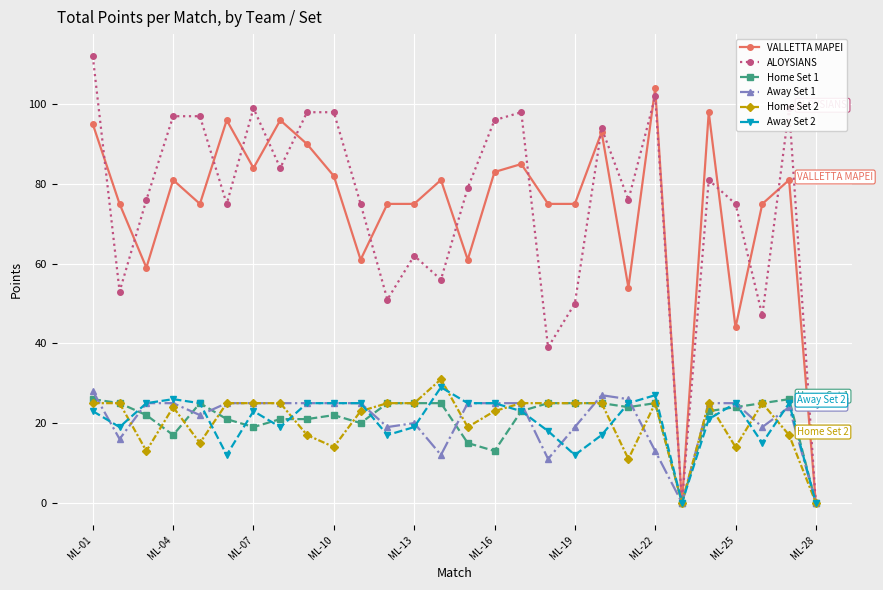

True or false: Away Set 1 has more than 2 points higher than both neighbors.

True